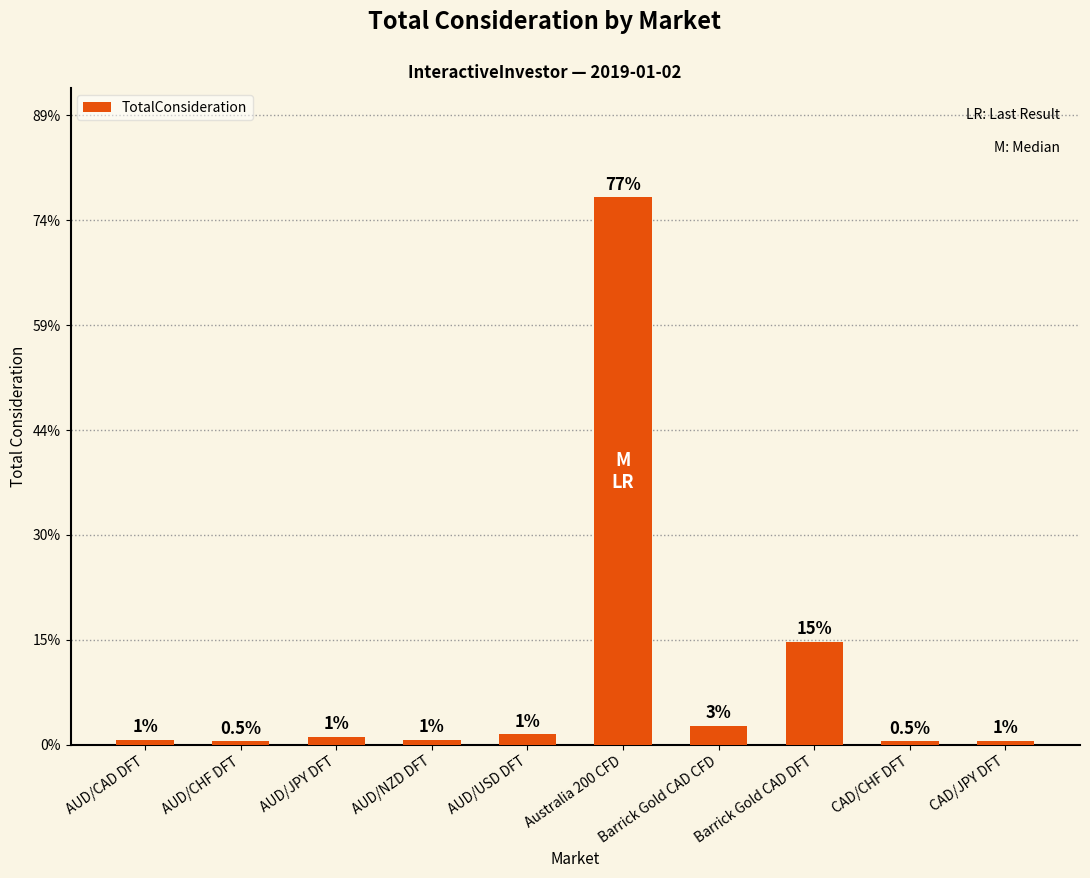

Are the bars horizontal?

No